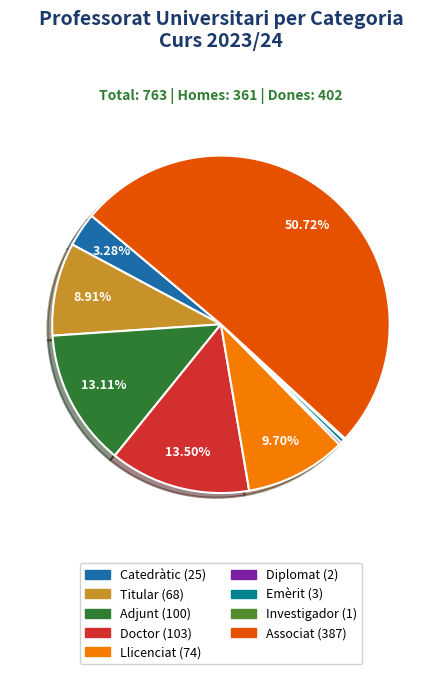

What is the largest slice in the pie chart?

Associat